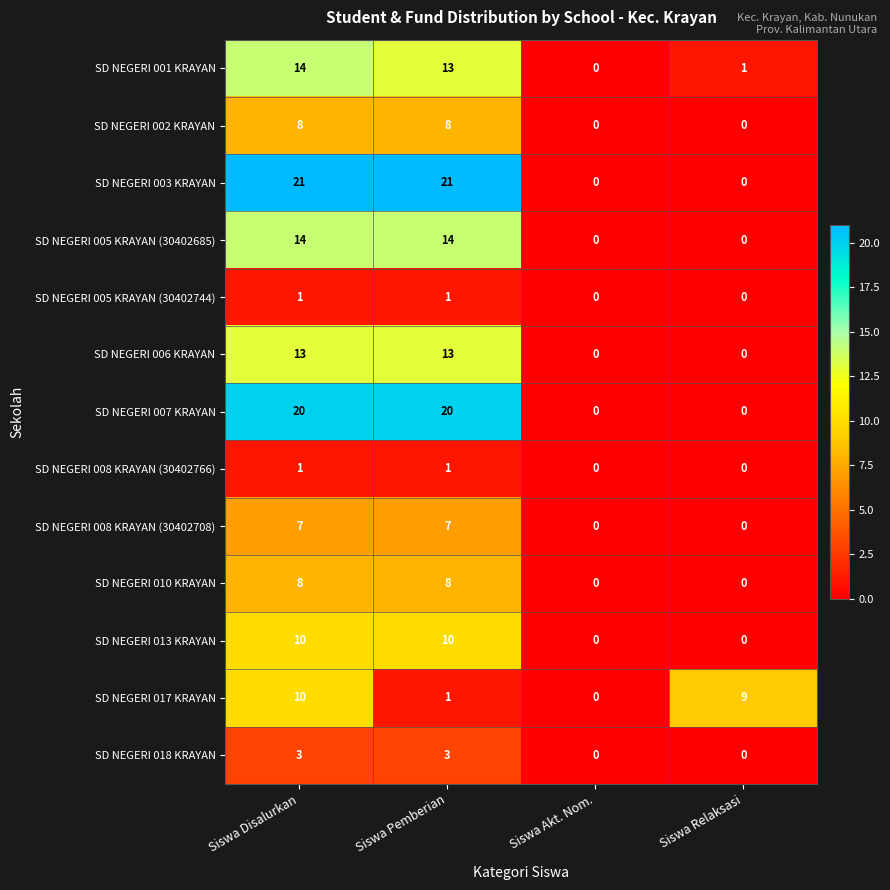

What is the sum of the SD NEGERI 013 KRAYAN values at Siswa Pemberian and Siswa Disalurkan?

20